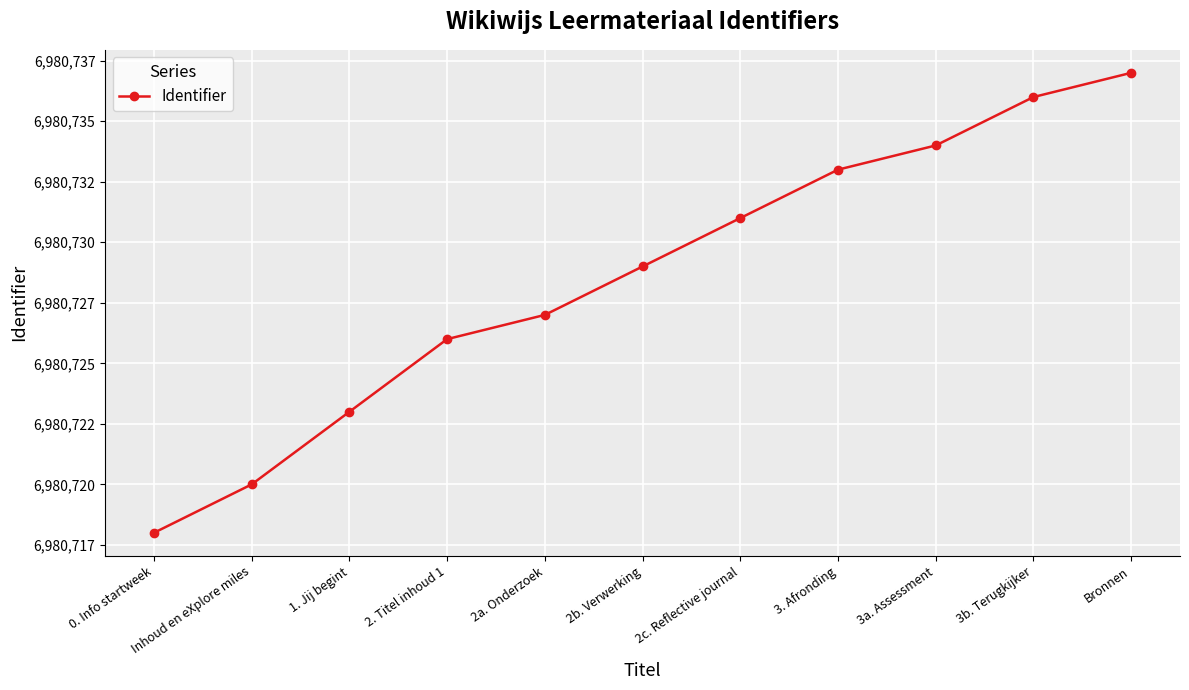

List the labels in order of value, largest first.

Bronnen, 3b. Terugkijker, 3a. Assessment, 3. Afronding, 2c. Reflective journal, 2b. Verwerking, 2a. Onderzoek, 2. Titel inhoud 1, 1. Jij begint, Inhoud en eXplore miles, 0. Info startweek